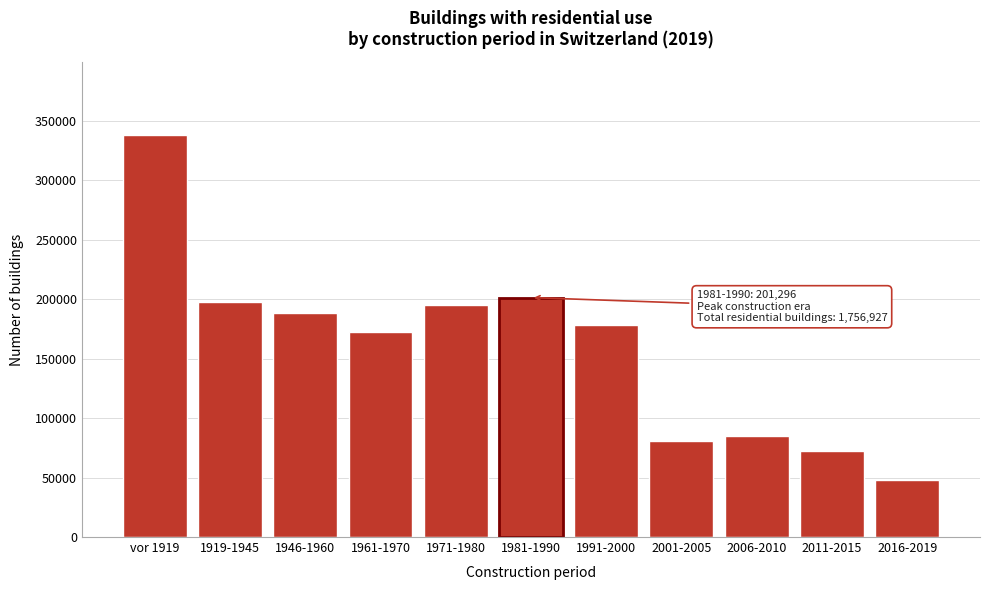

Reading left to right, extract all data points from this chart.

vor 1919=338346	1919-1945=197469	1946-1960=188115	1961-1970=172521	1971-1980=194687	1981-1990=201296	1991-2000=177864	2001-2005=80995	2006-2010=85229	2011-2015=72066	2016-2019=48339